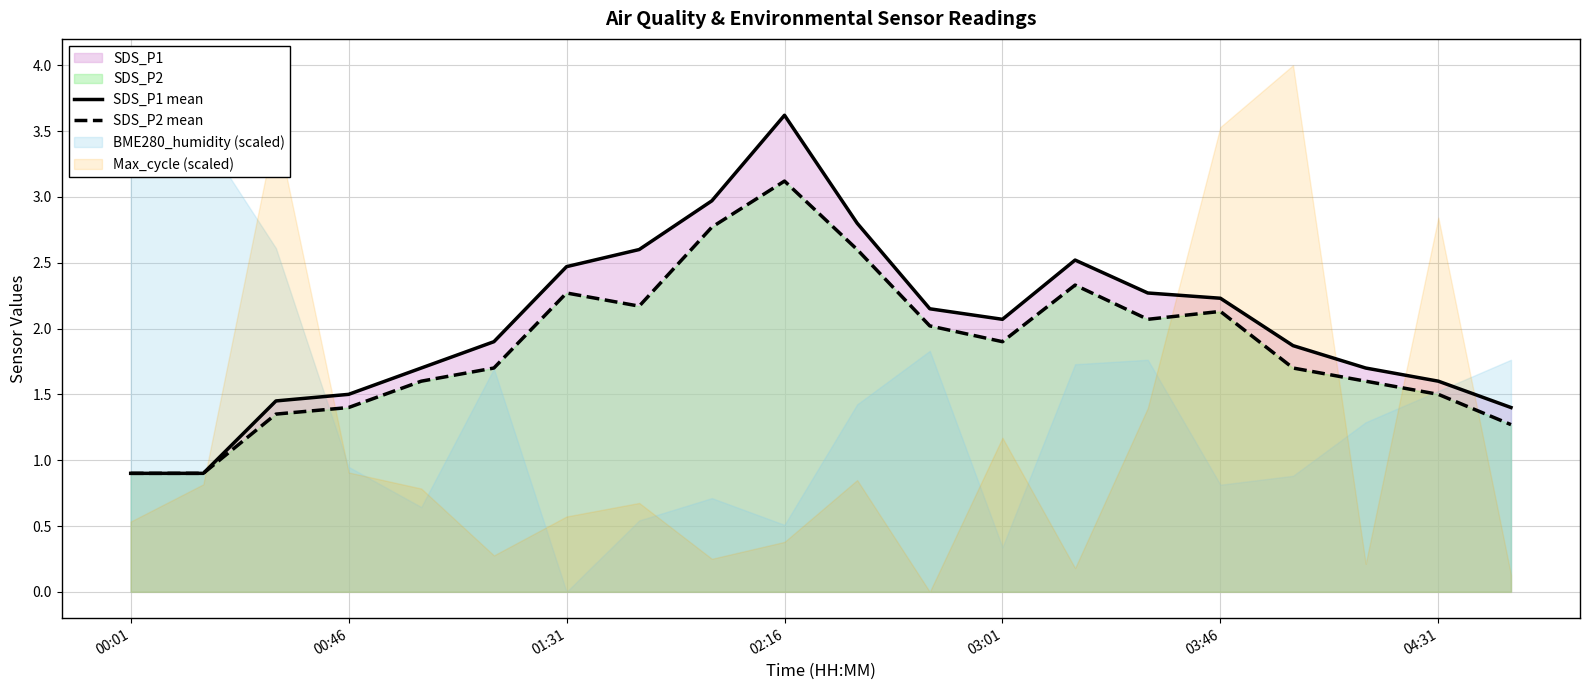

True or false: SDS_P2 mean has more than 2 points higher than both neighbors.

True